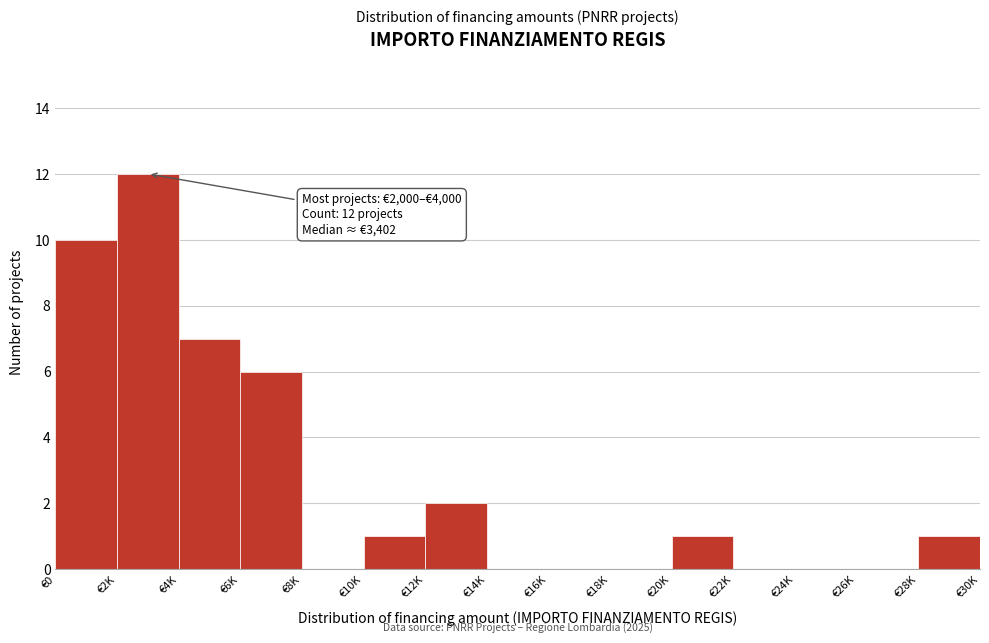

Reading left to right, extract all data points from this chart.

€0=10	€2K=12	€4K=7	€6K=6	€8K=0	€10K=1	€12K=2	€14K=0	€16K=0	€18K=0	€20K=1	€22K=0	€24K=0	€26K=0	€28K=1